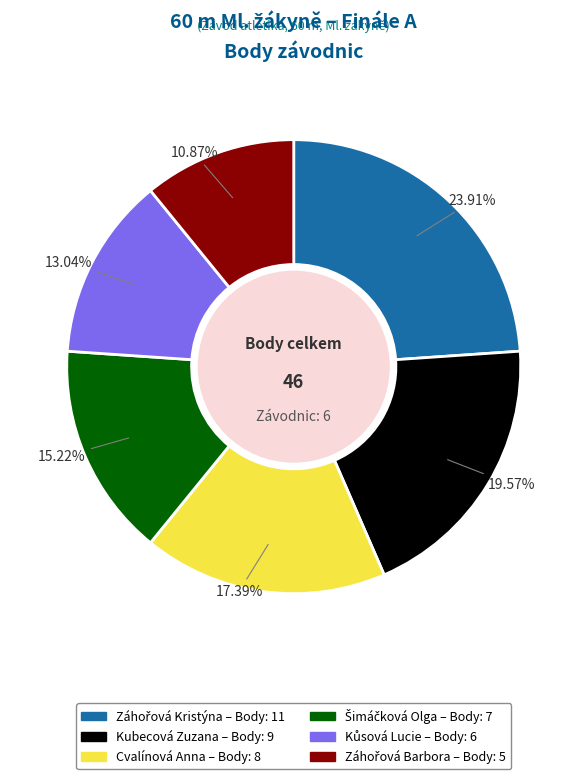

Is there any slice that represents more than half of the pie?

No